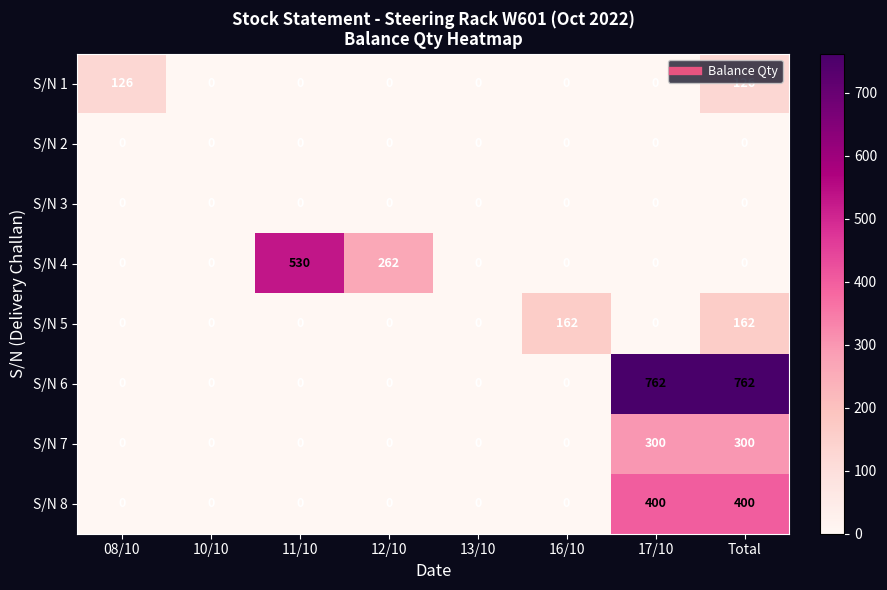

Between 08/10 and 16/10, which series saw the biggest shift?

S/N 5